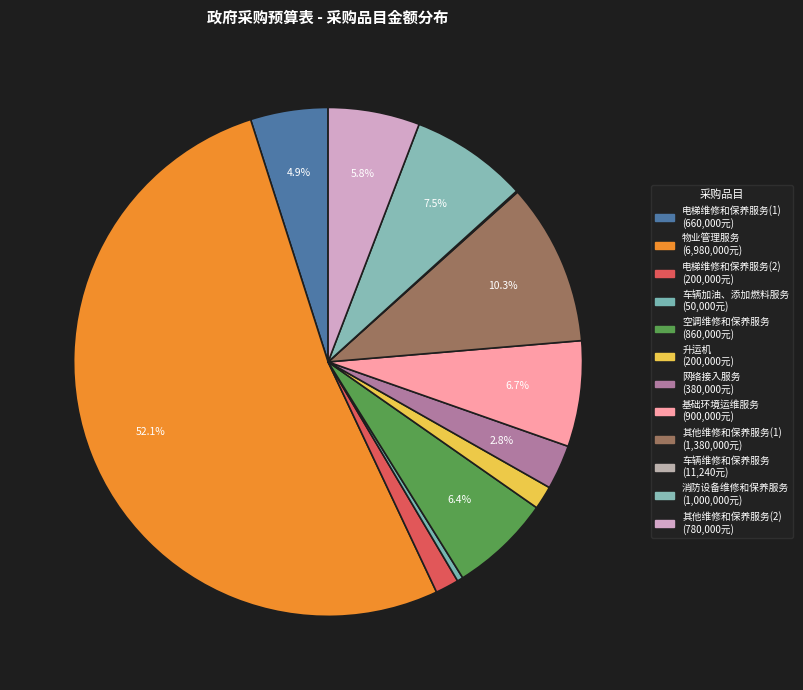

What percentage is NOT represented by 空调维修和保养服务?

93.6%